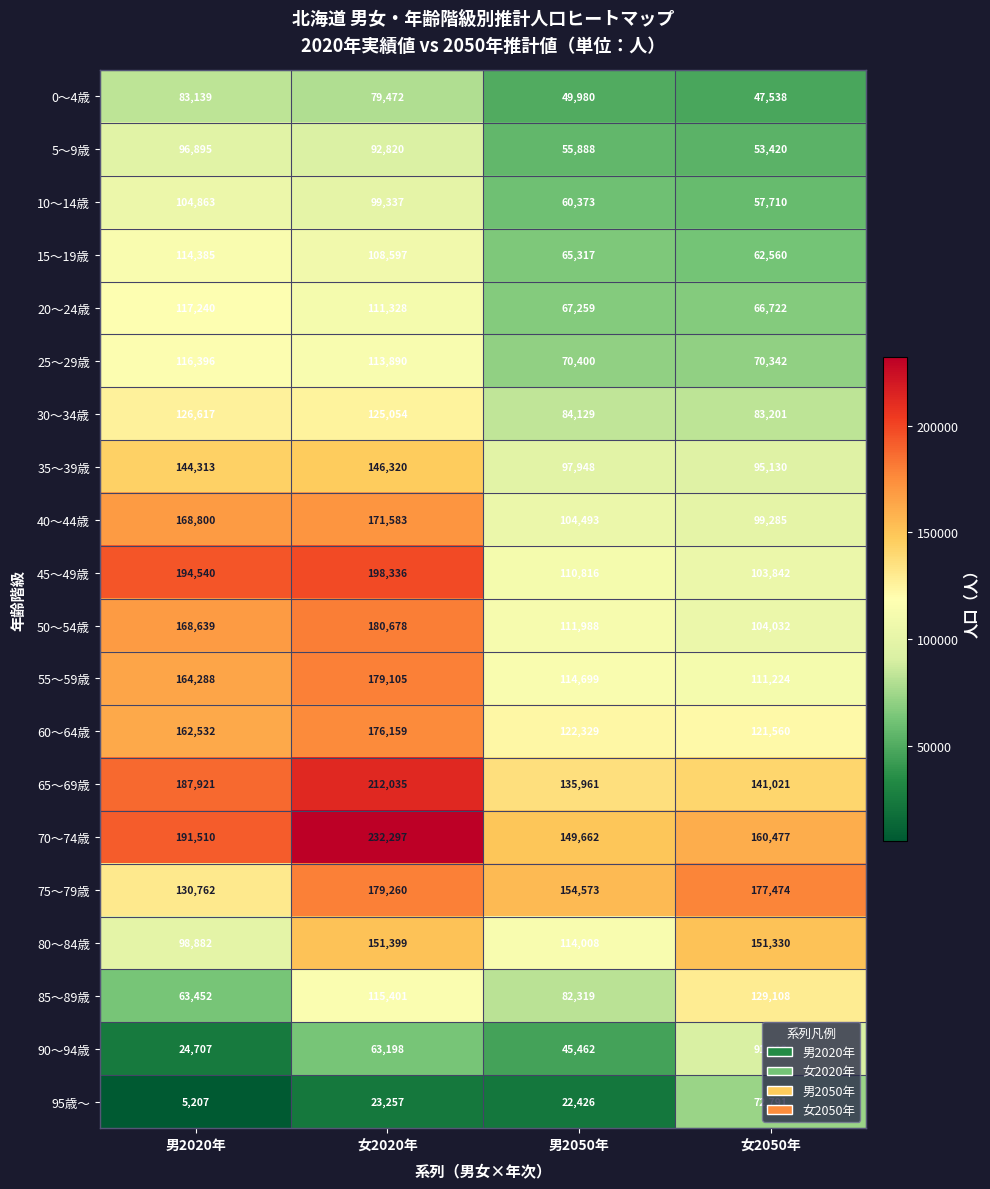

Which series has the largest range (max minus min)?

45～49歳